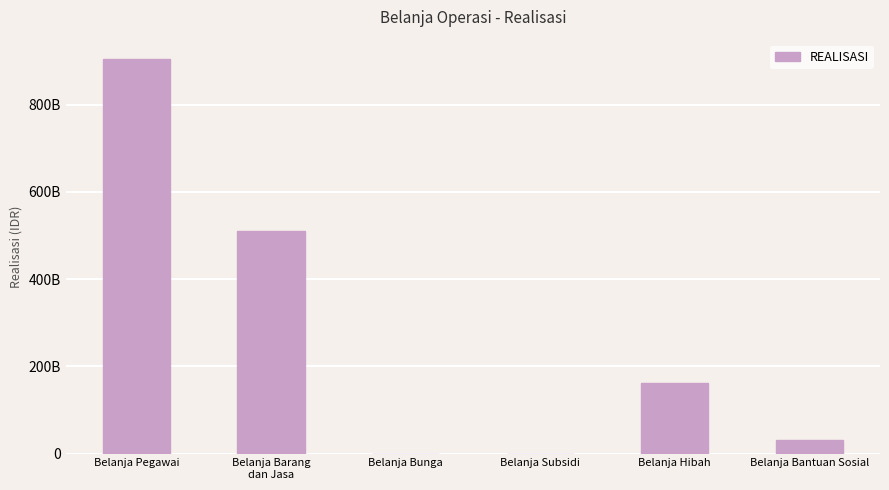

What position from the right is Belanja Bantuan Sosial?

1